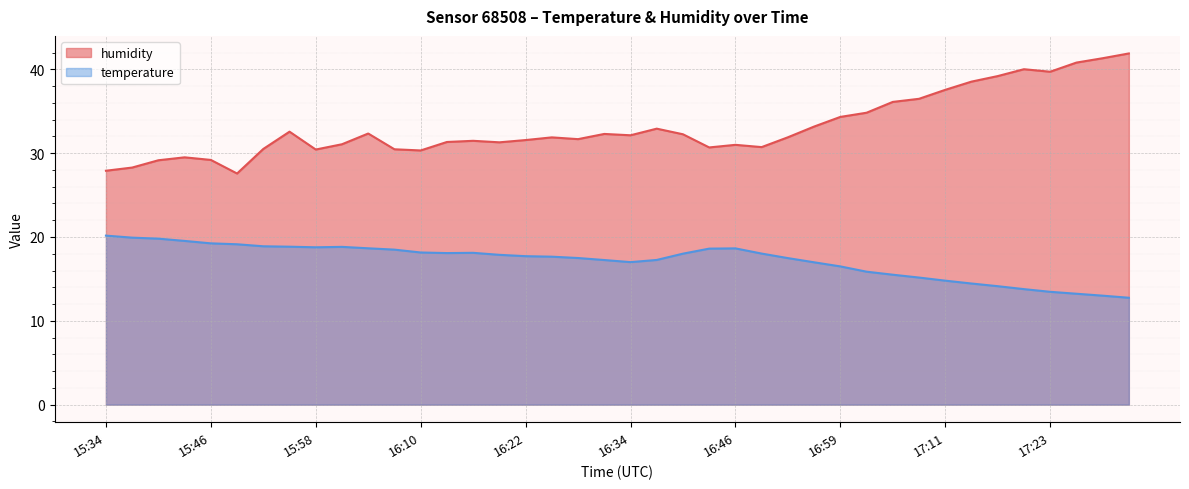

Which has a higher value, 16:07 or 17:20?

17:20